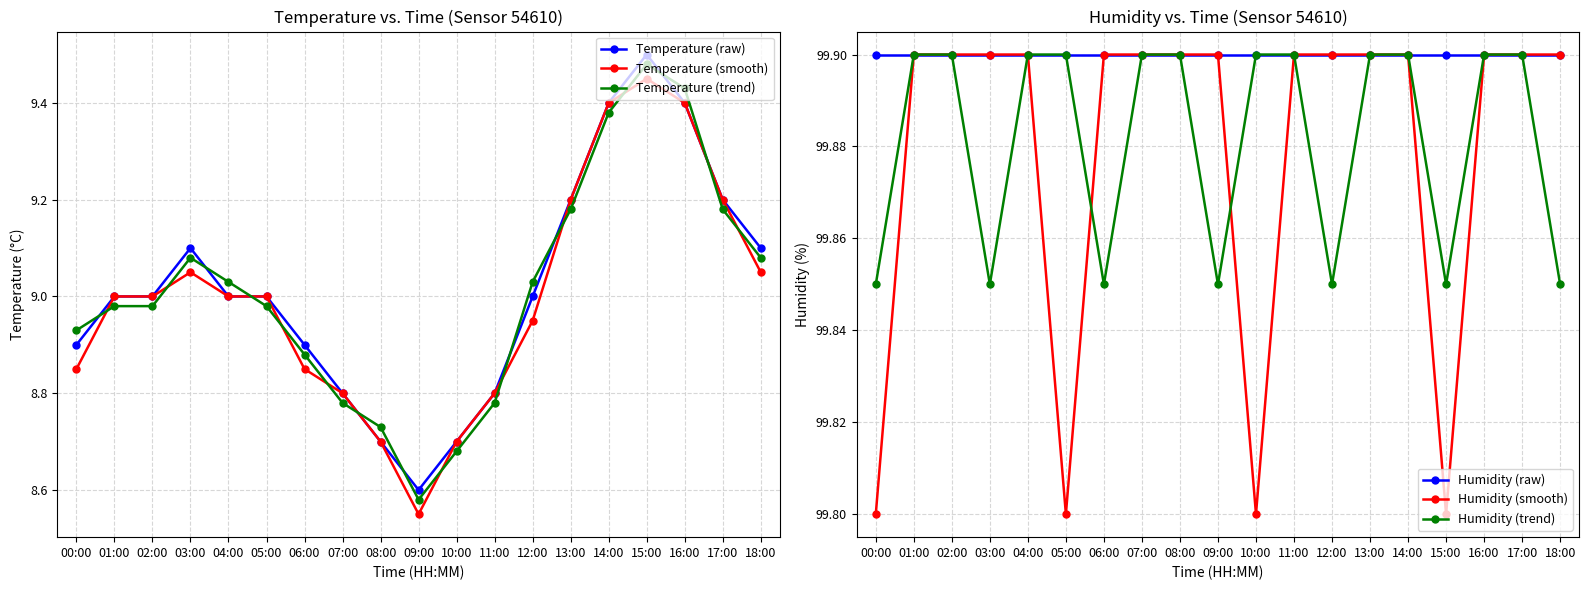

Does the chart display data point markers on the line(s)?

Yes